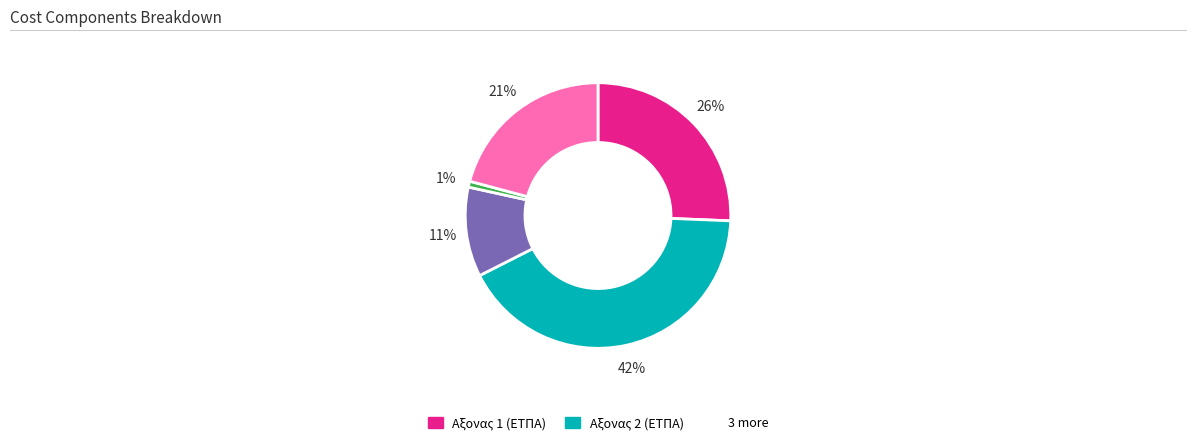

Is there any slice that represents more than half of the pie?

No